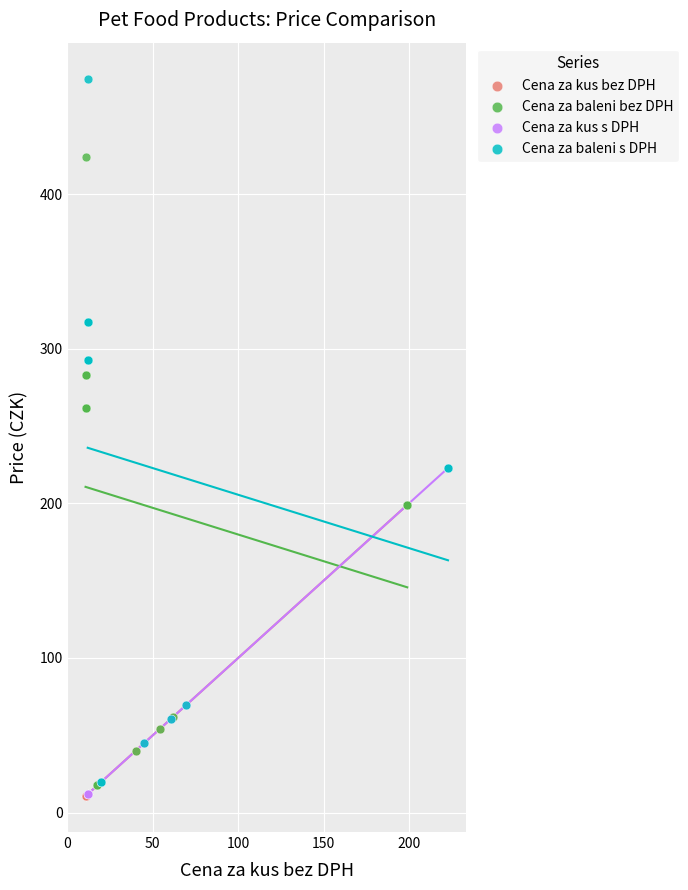

Which series has the widest spread of Y values?

Cena za baleni s DPH